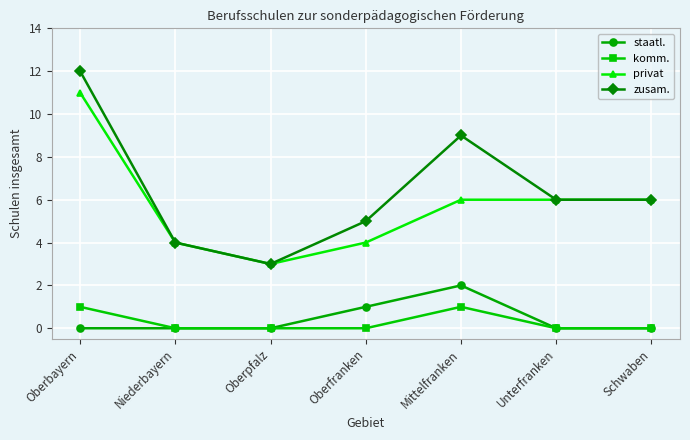

List the series in order of their peak value, highest first.

zusam., privat, staatl., komm.